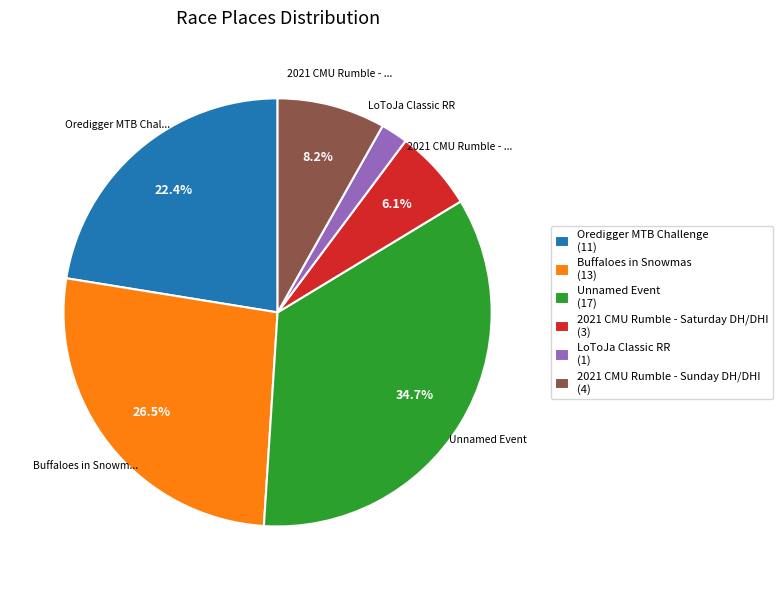

Is there a majority slice in this chart?

No